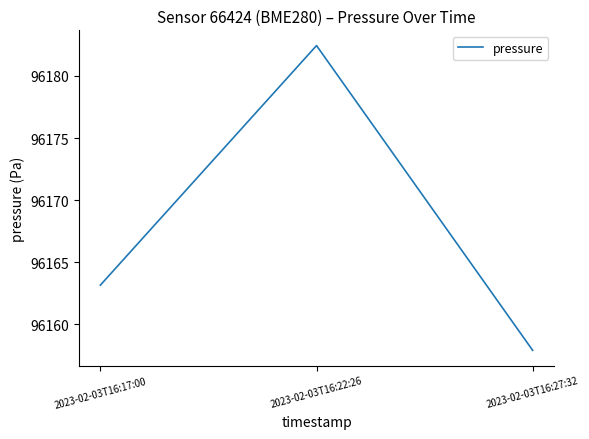

Rank the categories by value from lowest to highest.

2023-02-03T16:27:32, 2023-02-03T16:17:00, 2023-02-03T16:22:26